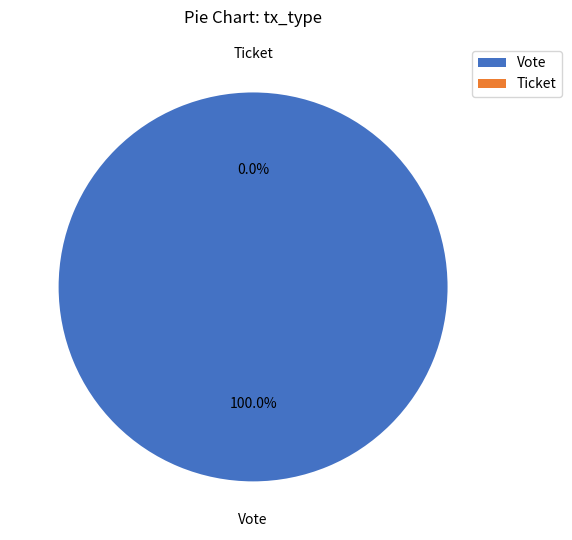

Which has a higher value, Vote or Ticket?

Vote